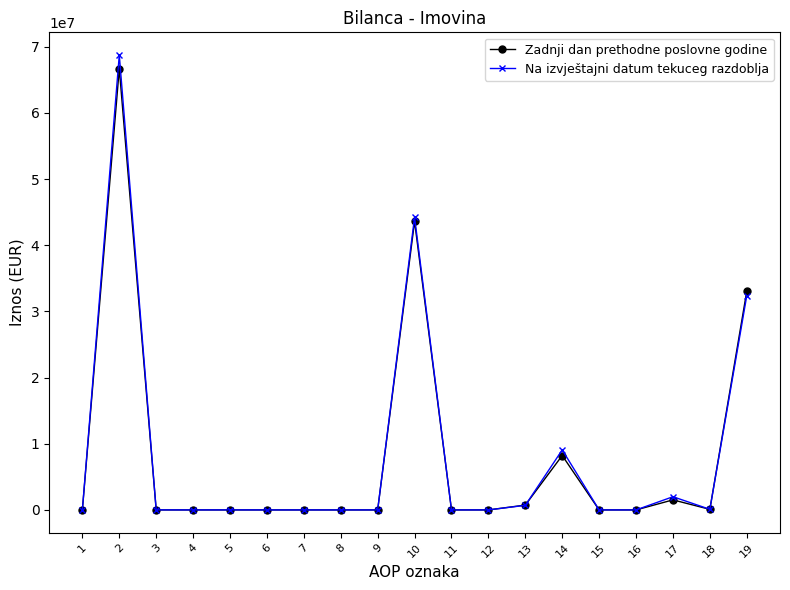

Does the chart have visible grid lines?

No